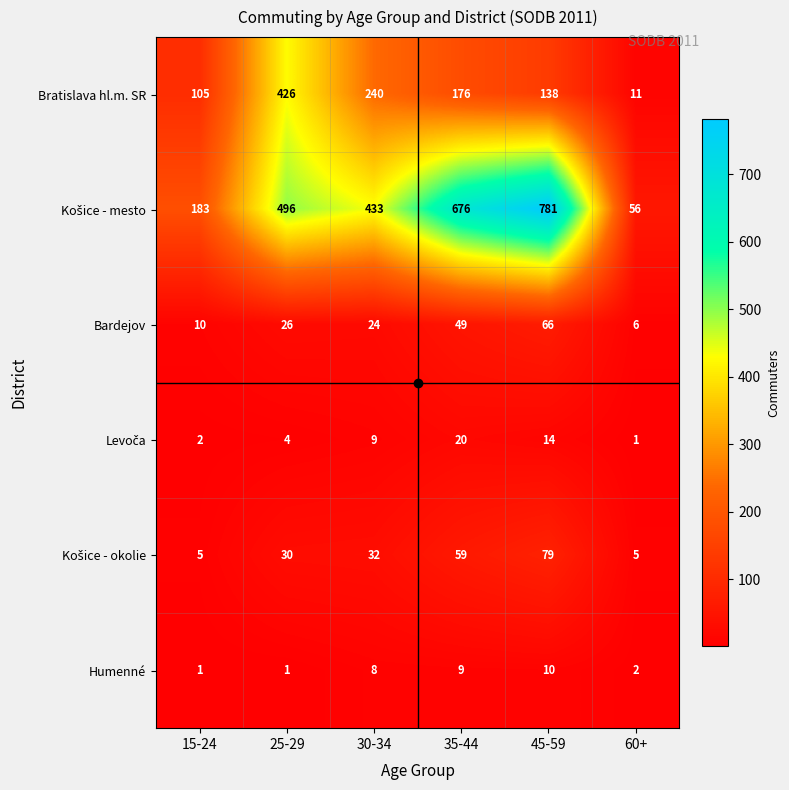

What is the sum of the Bratislava hl.m. SR values at 60+ and 35-44?

187